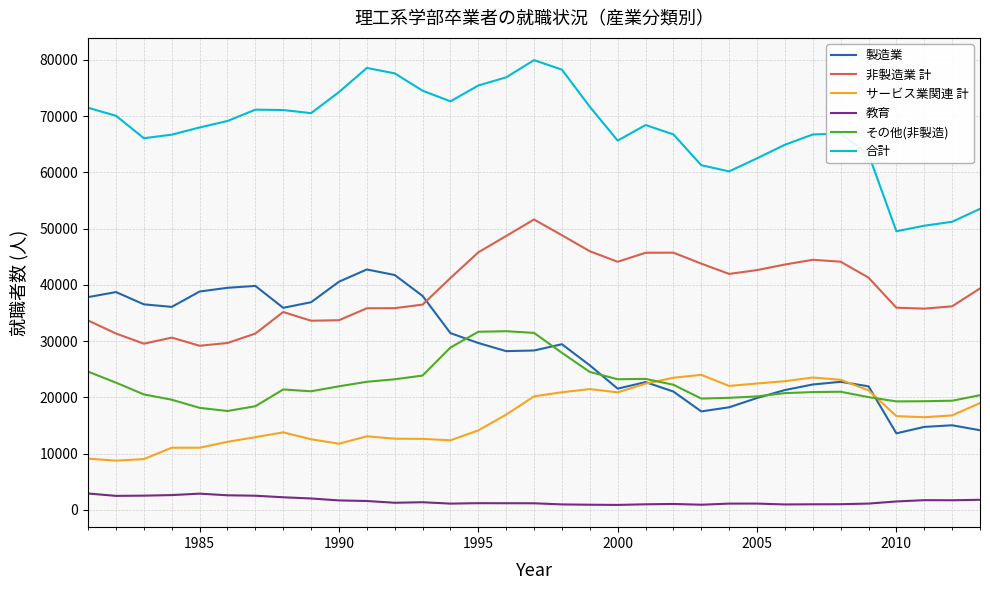

Which series has the largest total across all categories?

合計